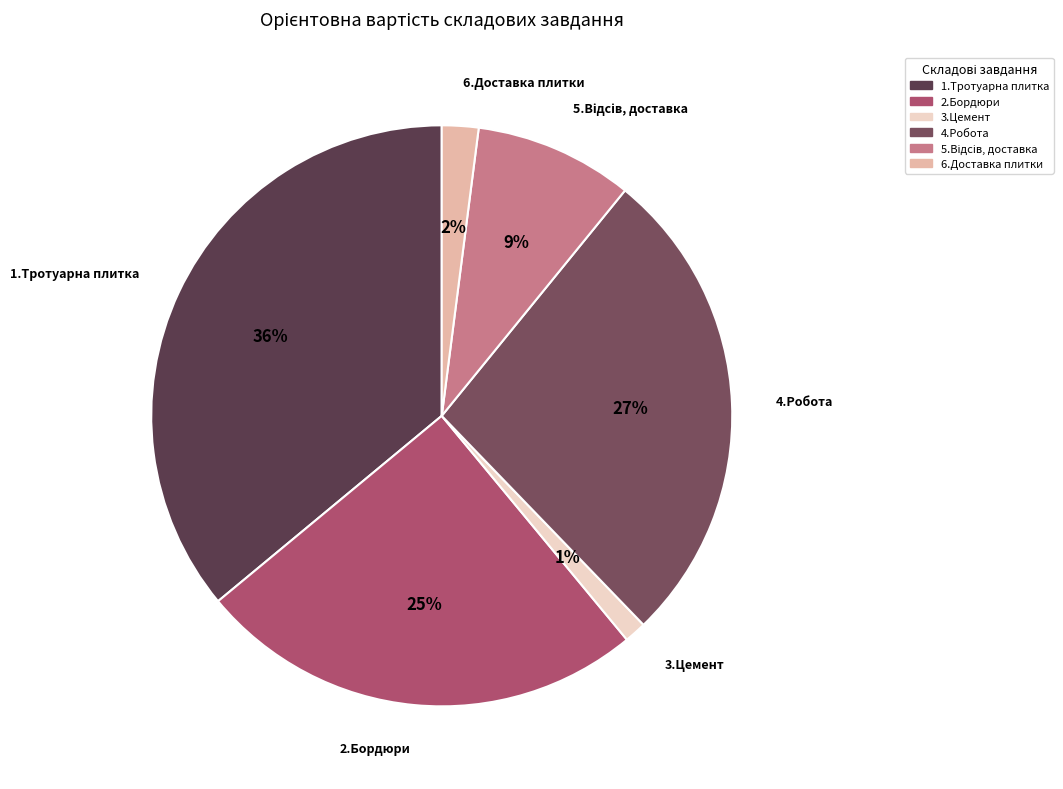

To the nearest percent, what is the combined percentage of 2.Бордюри and 6.Доставка плитки?

27%